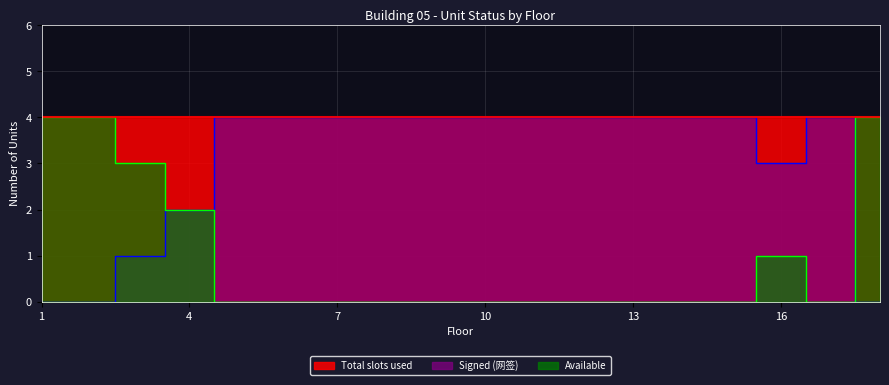

What is the spread (max minus min) of values at 14?

4